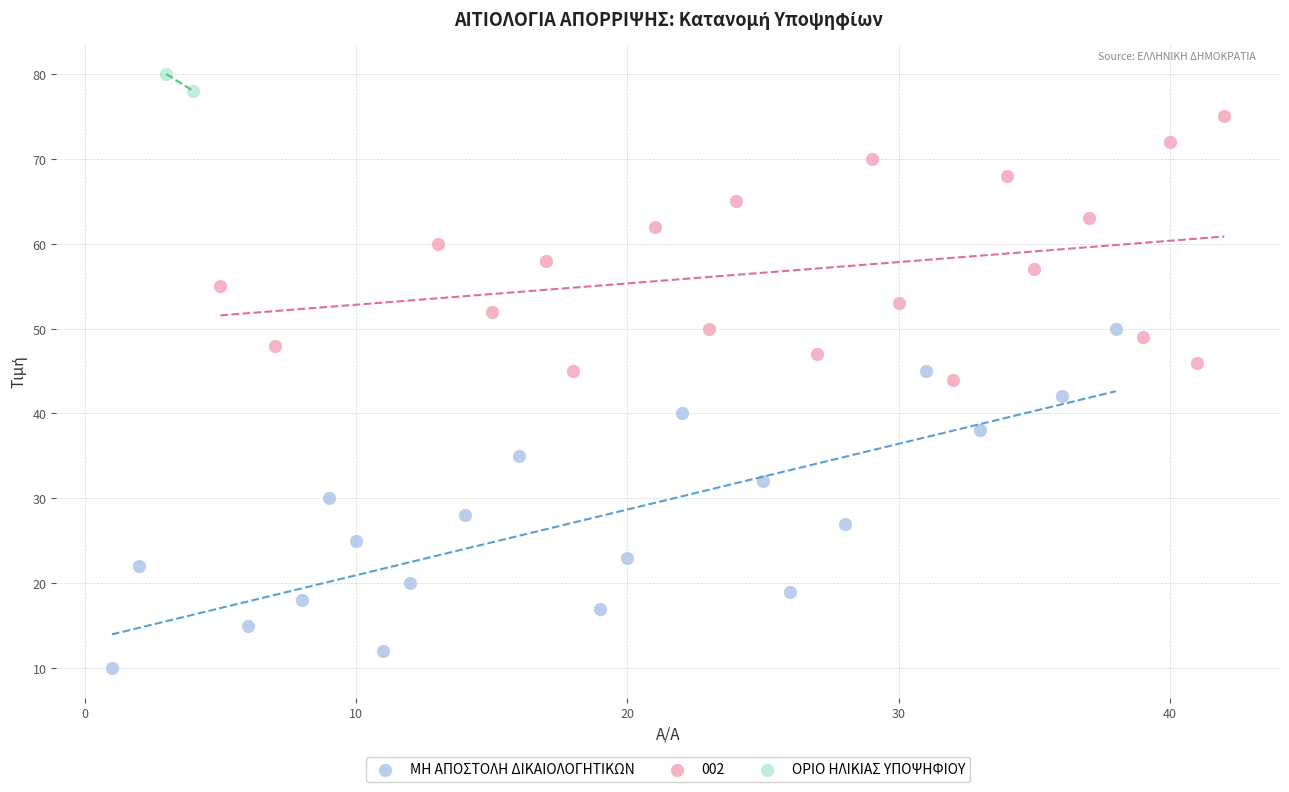

Which series contains the highest Y value?

ΟΡΙΟ ΗΛΙΚΙΑΣ ΥΠΟΨΗΦΙΟΥ